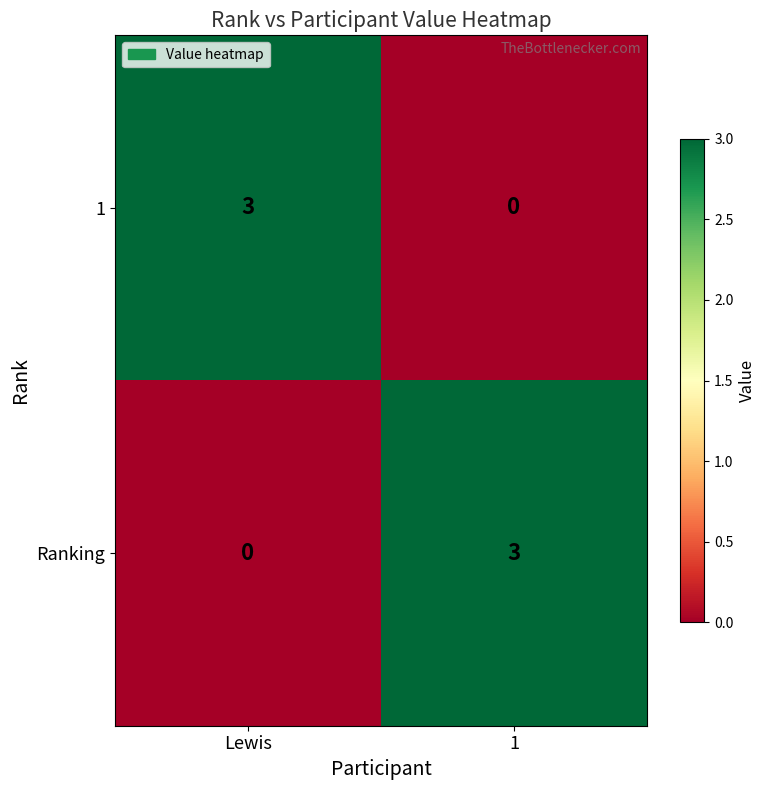

Is the value of 1 at Lewis greater than the value of Ranking at Lewis?

Yes